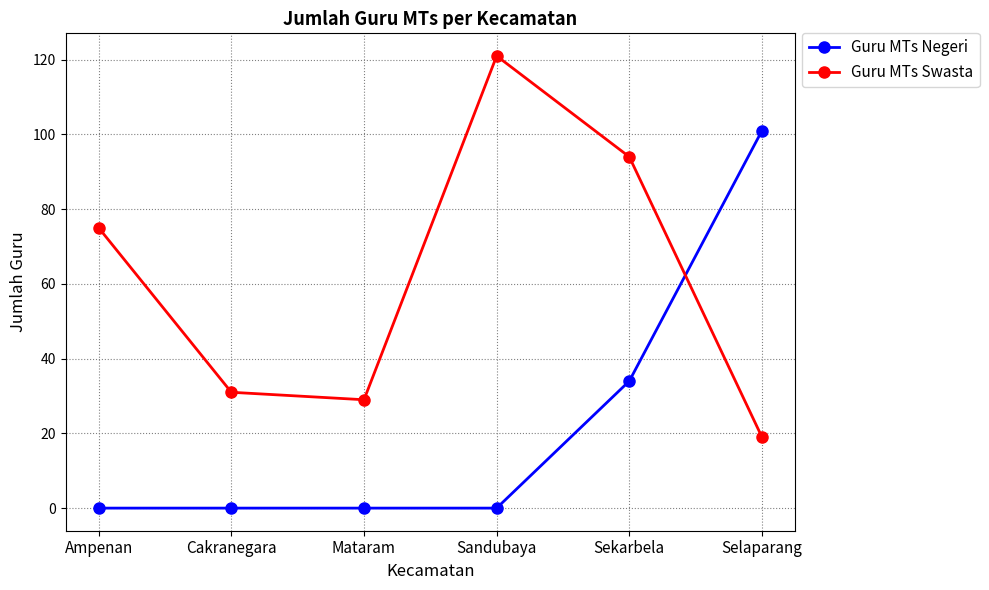

Where is the first local maximum for Guru MTs Swasta?

Sandubaya